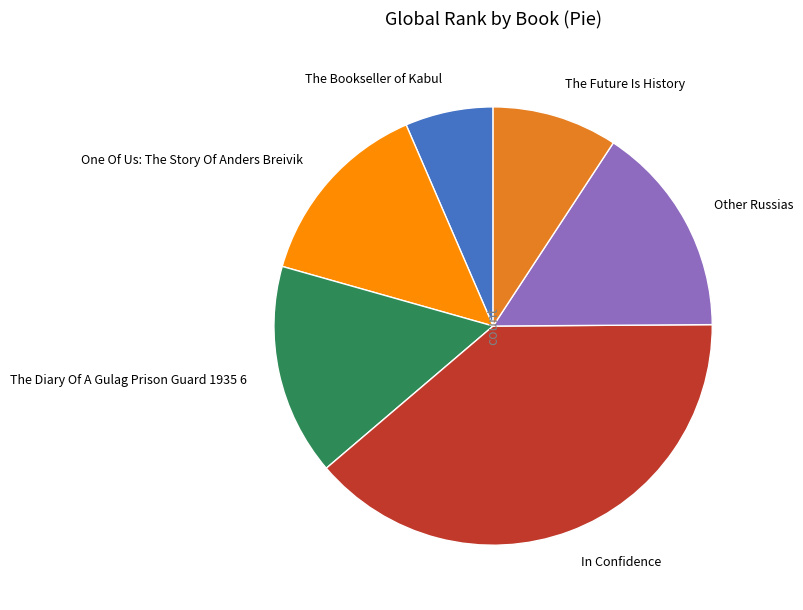

Is it true that In Confidence is 31% of the pie?

False